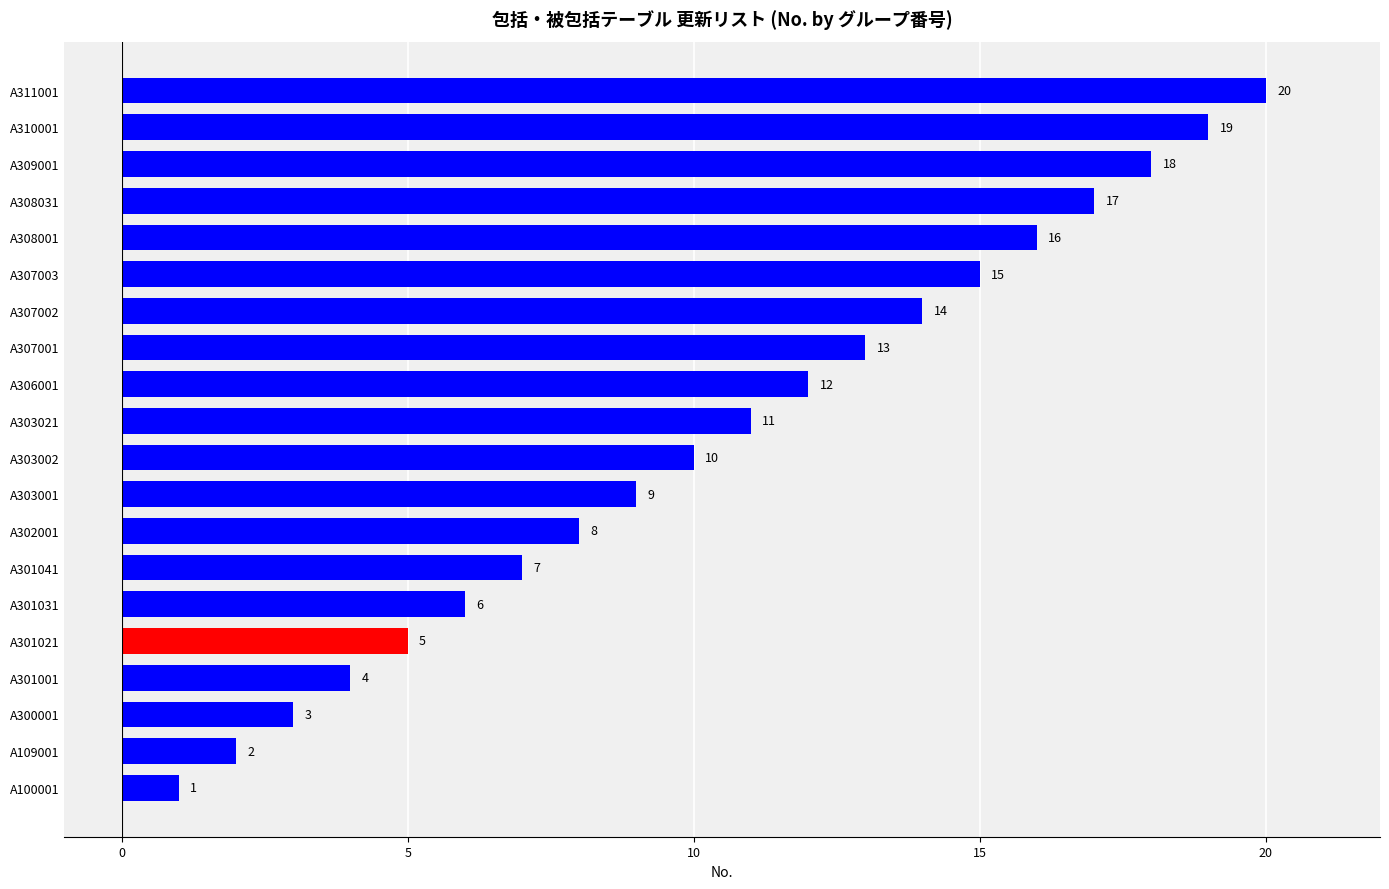

What is the sum of all values?

210